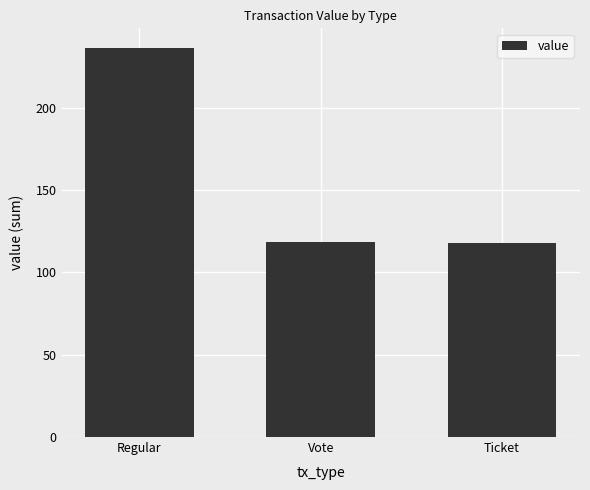

Reading left to right, what are all the values shown in this chart?

236.6	118.8	117.8